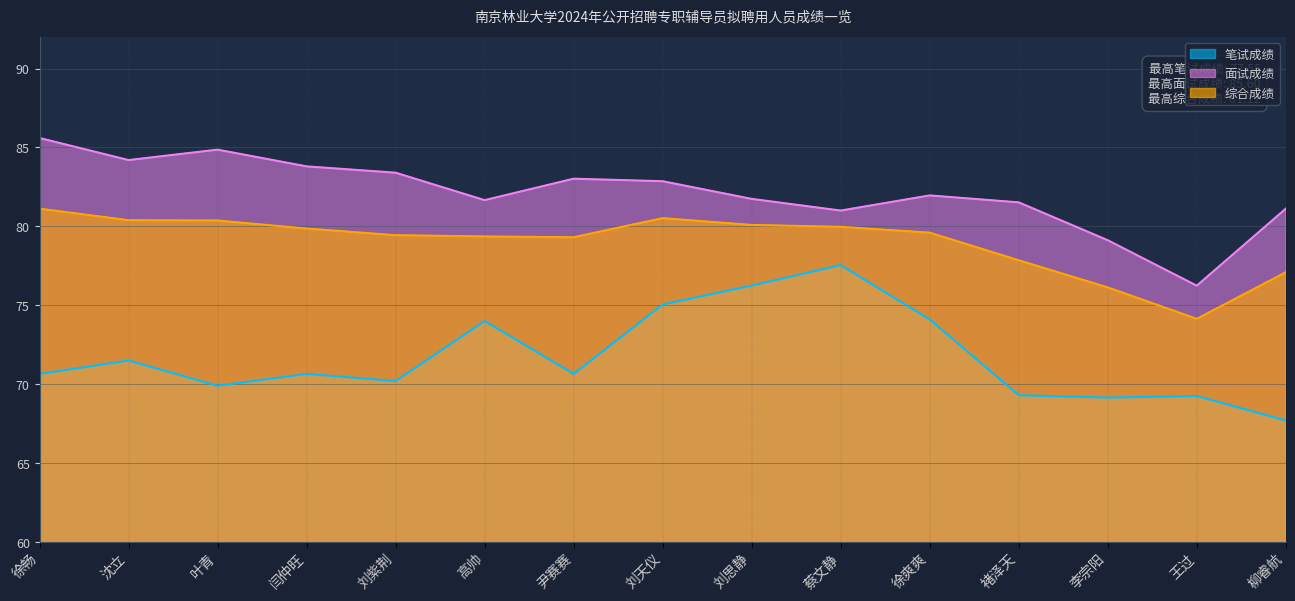

Reading left to right, transcribe all the data shown in this chart.

笔试成绩: 70.7	71.5	69.9	70.7	70.2	74.0	70.7	75.0	76.2	77.5	74.1	69.3	69.2	69.2	67.7
面试成绩: 85.6	84.2	84.9	83.8	83.4	81.7	83.0	82.9	81.7	81.0	82.0	81.5	79.1	76.2	81.1
综合成绩: 81.1	80.4	80.4	79.9	79.4	79.4	79.3	80.5	80.1	80.0	79.6	77.8	76.1	74.1	77.1